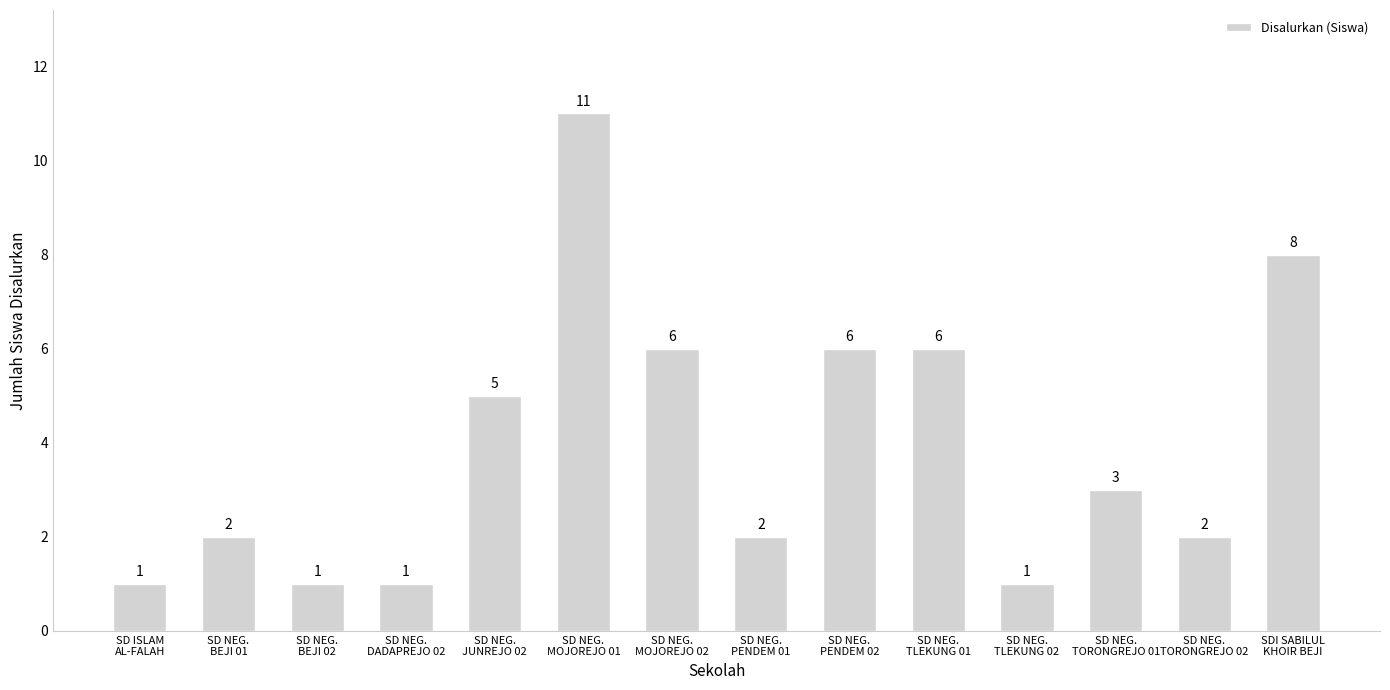

What is the sum of the values at SD NEG.
MOJOREJO 01 and SD NEG.
MOJOREJO 02?

17